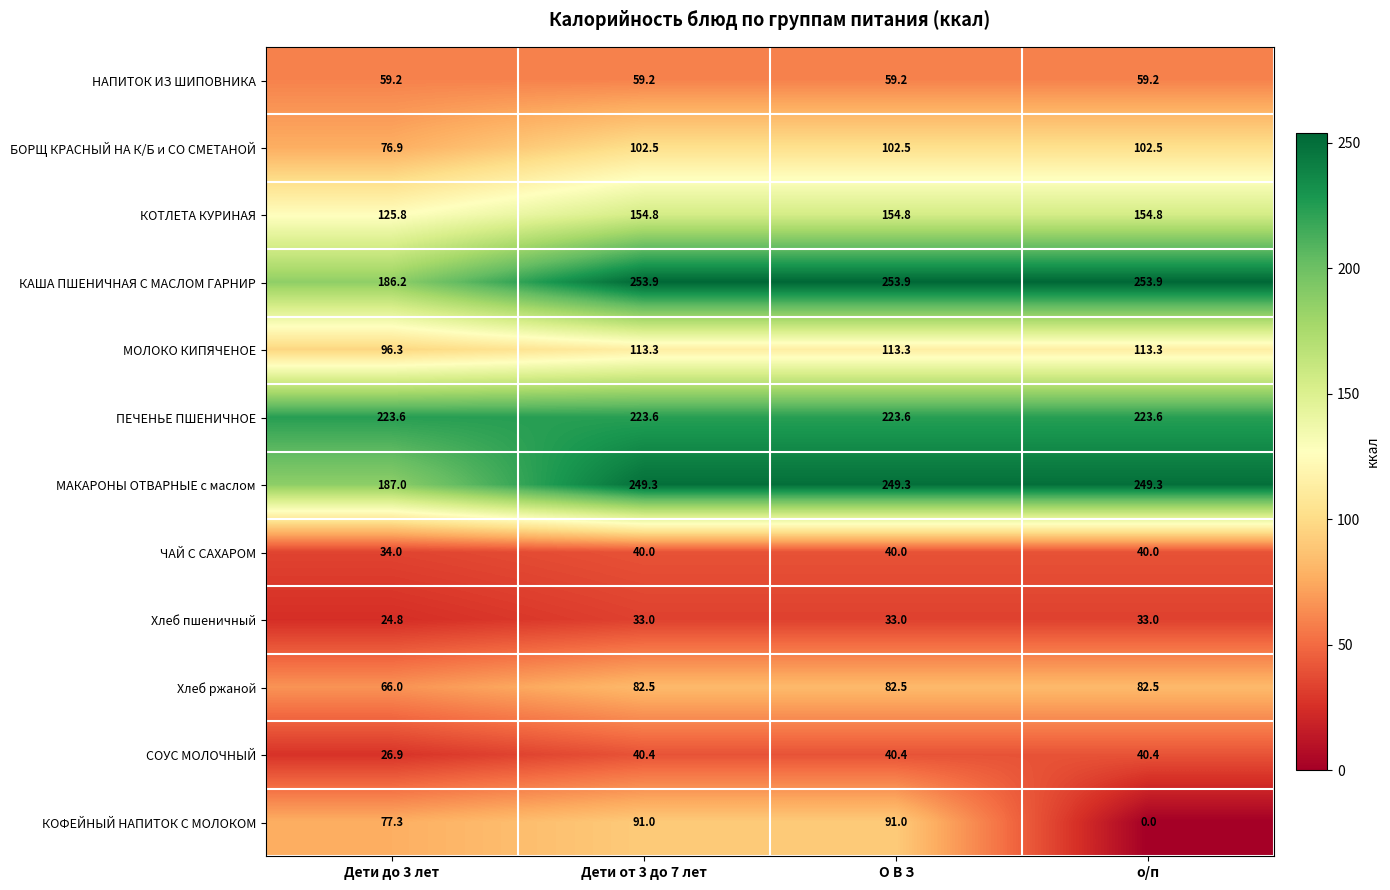

What is the greatest value displayed?

253.9